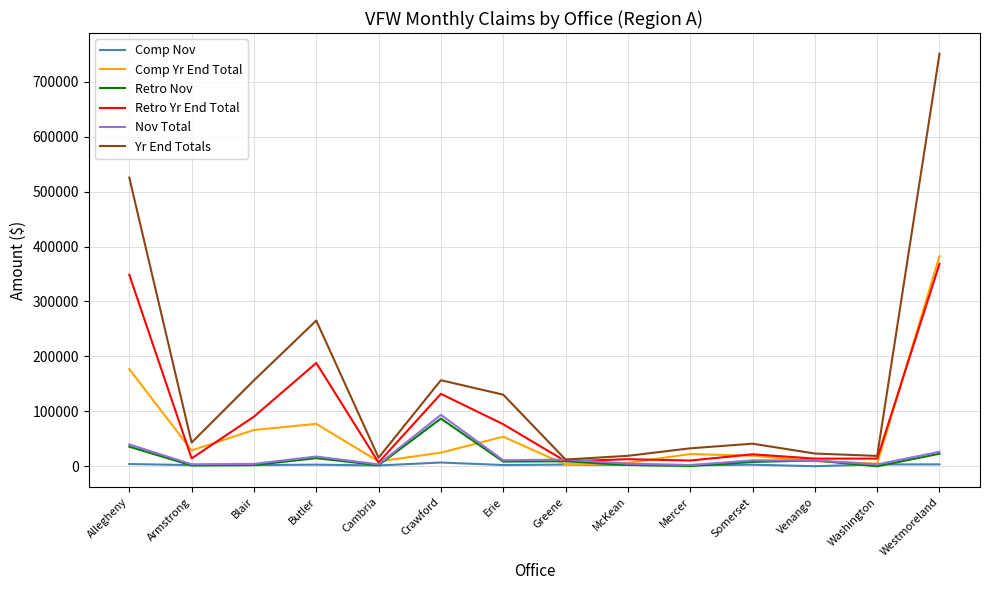

True or false: Comp Yr End Total has a value of 66072 at Blair.

True